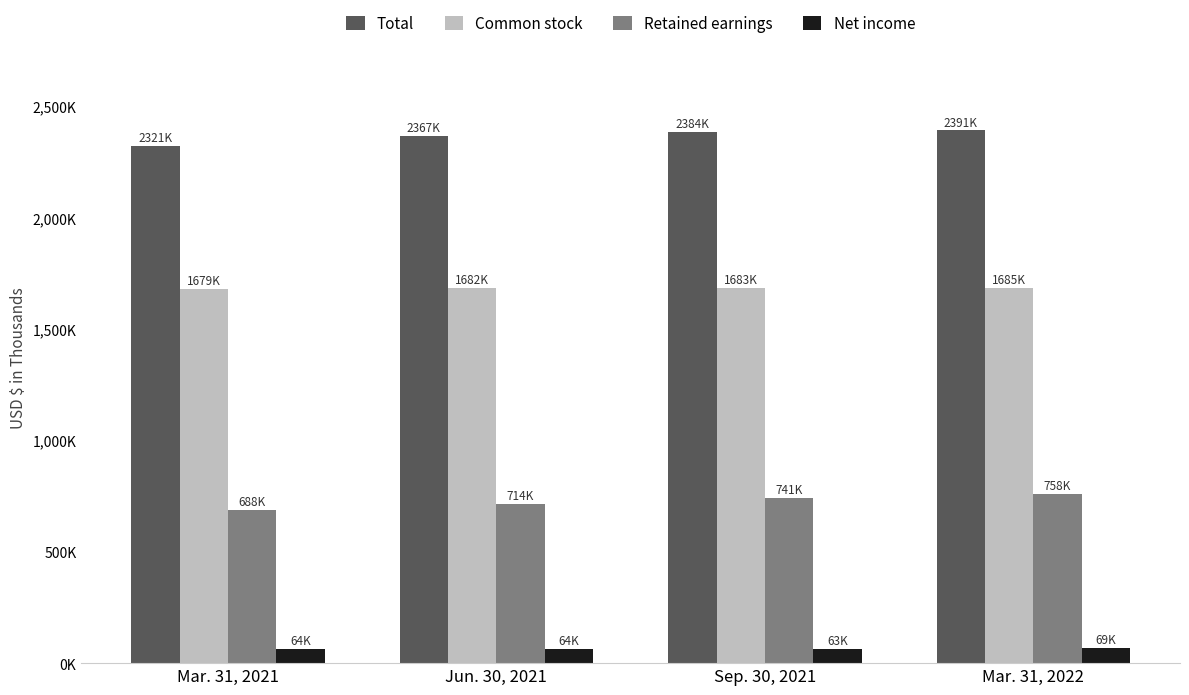

Are the bars grouped side by side (vs. stacked)?

Yes